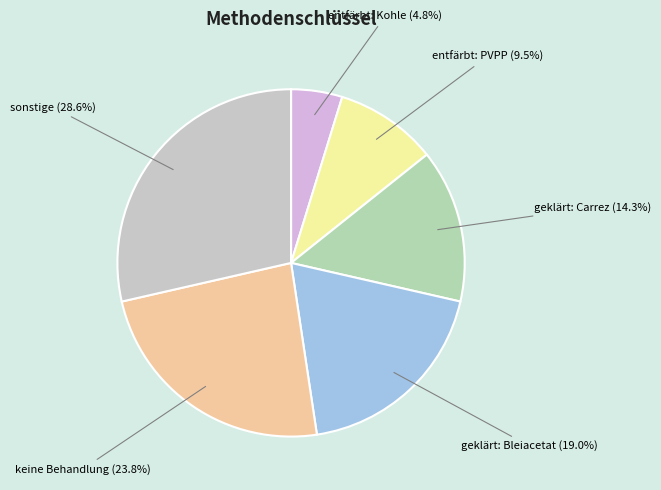

To the nearest percent, what is the difference between the entfärbt: PVPP and sonstige slice percentages?

19%